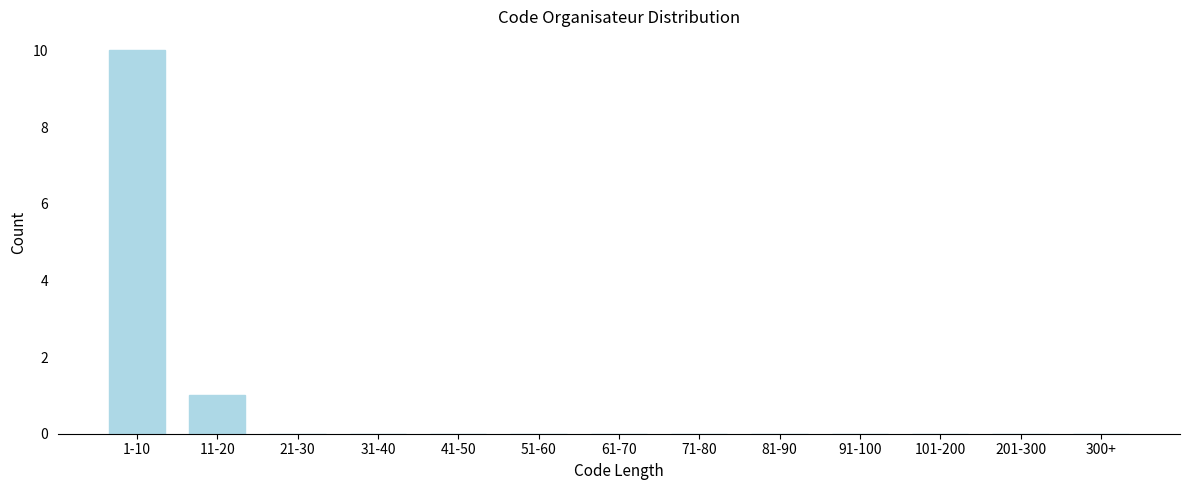

Reading left to right, transcribe all the data shown in this chart.

1-10=10	11-20=1	21-30=0	31-40=0	41-50=0	51-60=0	61-70=0	71-80=0	81-90=0	91-100=0	101-200=0	201-300=0	300+=0